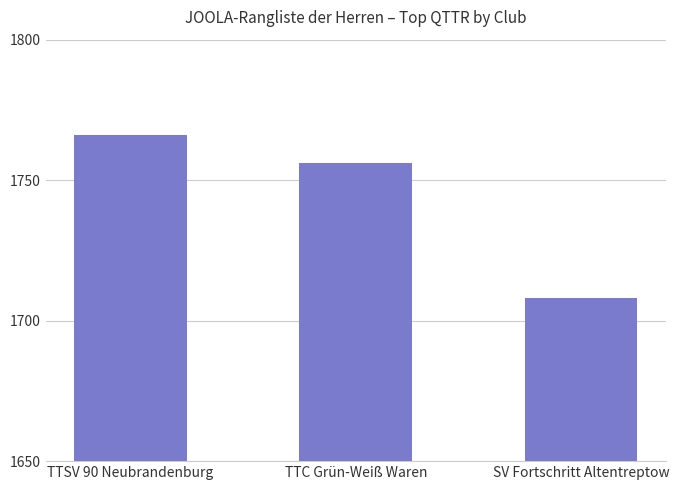

Reading left to right, list all the values displayed in this chart.

1766	1756	1708